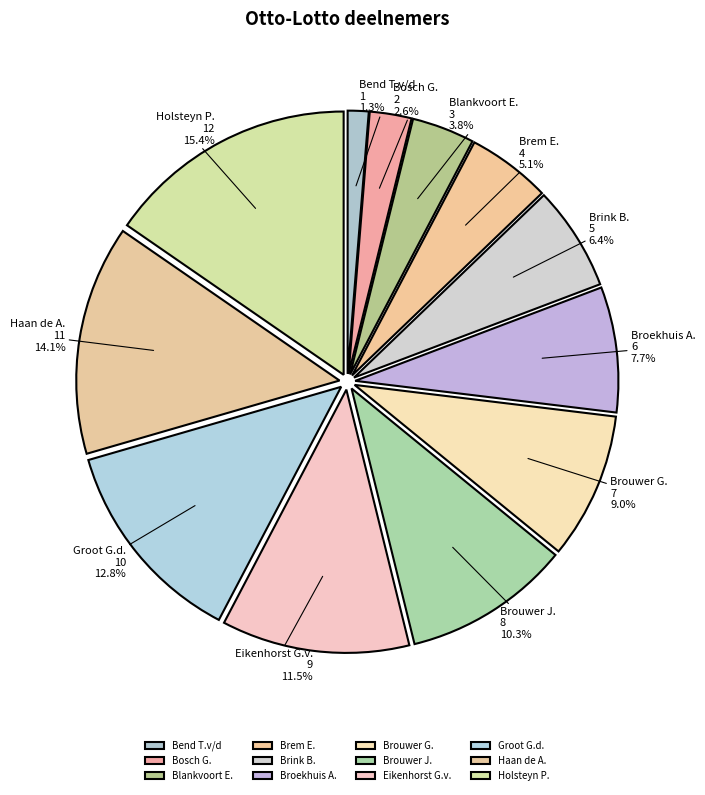

The Groot G.d. slice represents 1% of the pie. True or false?

False